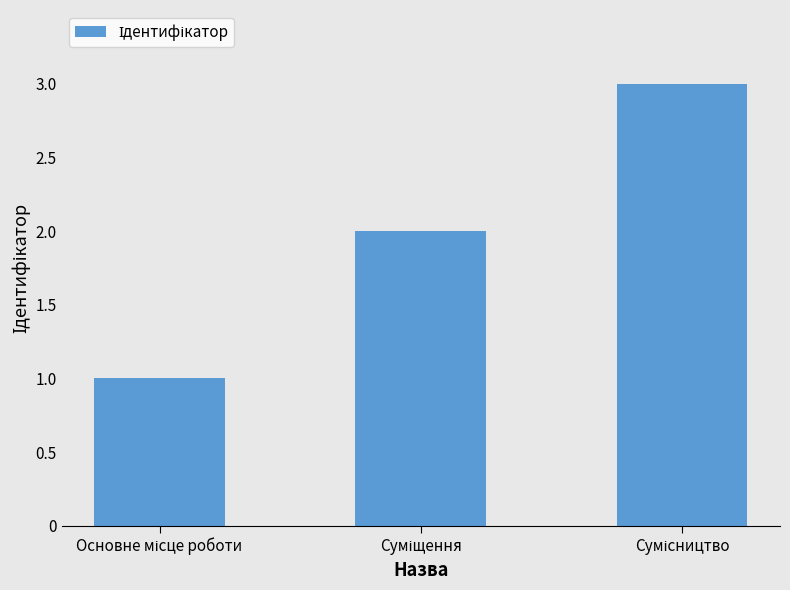

Are the bars horizontal?

No